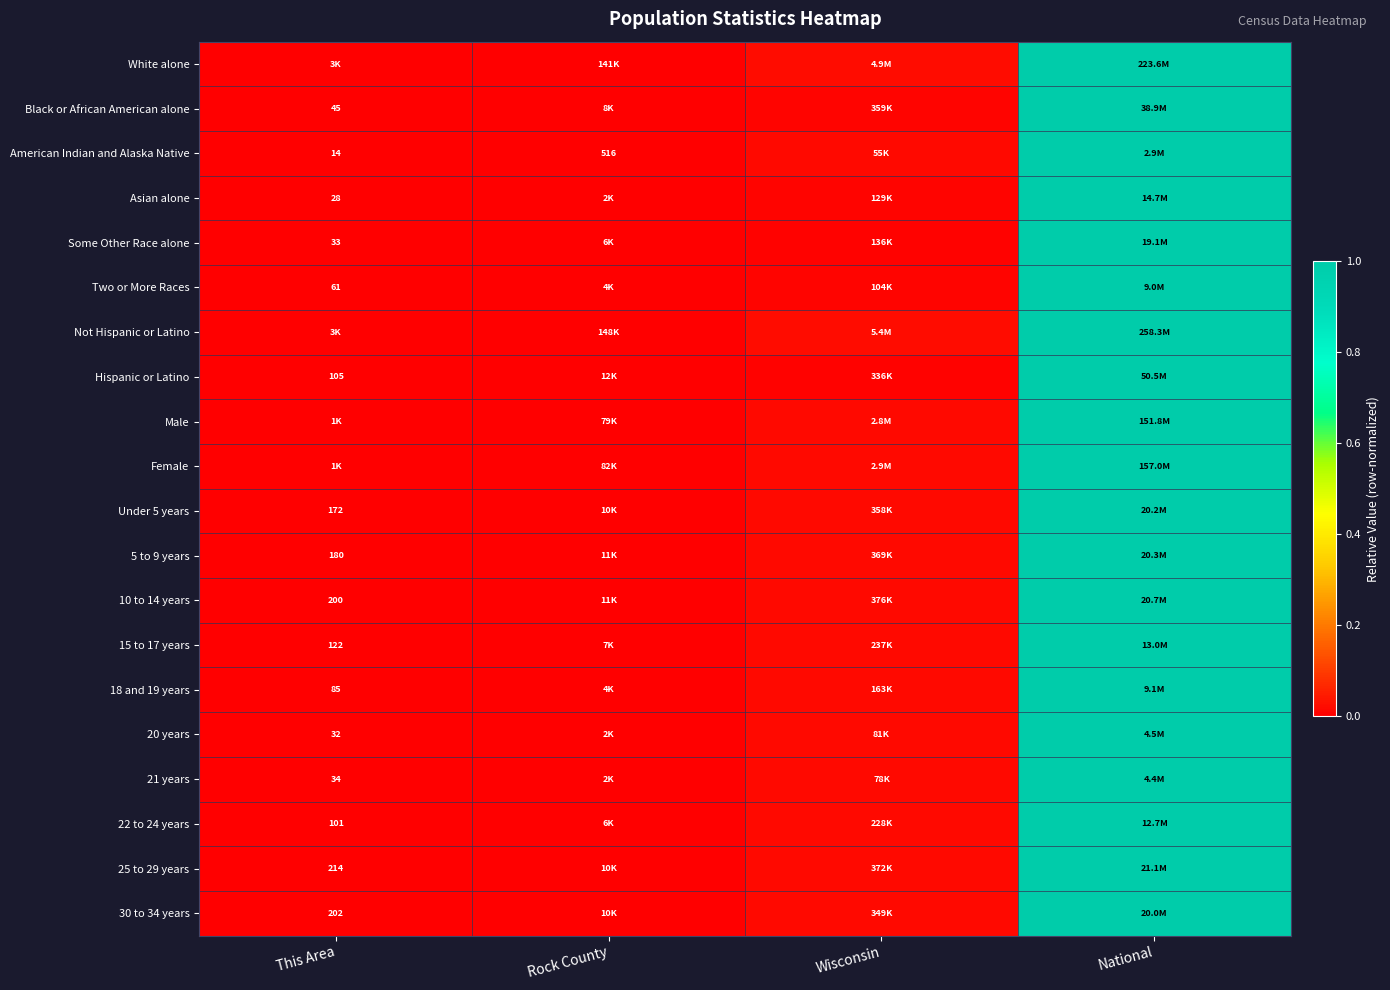

Which category has the lowest value in the American Indian and Alaska Native series?

This Area